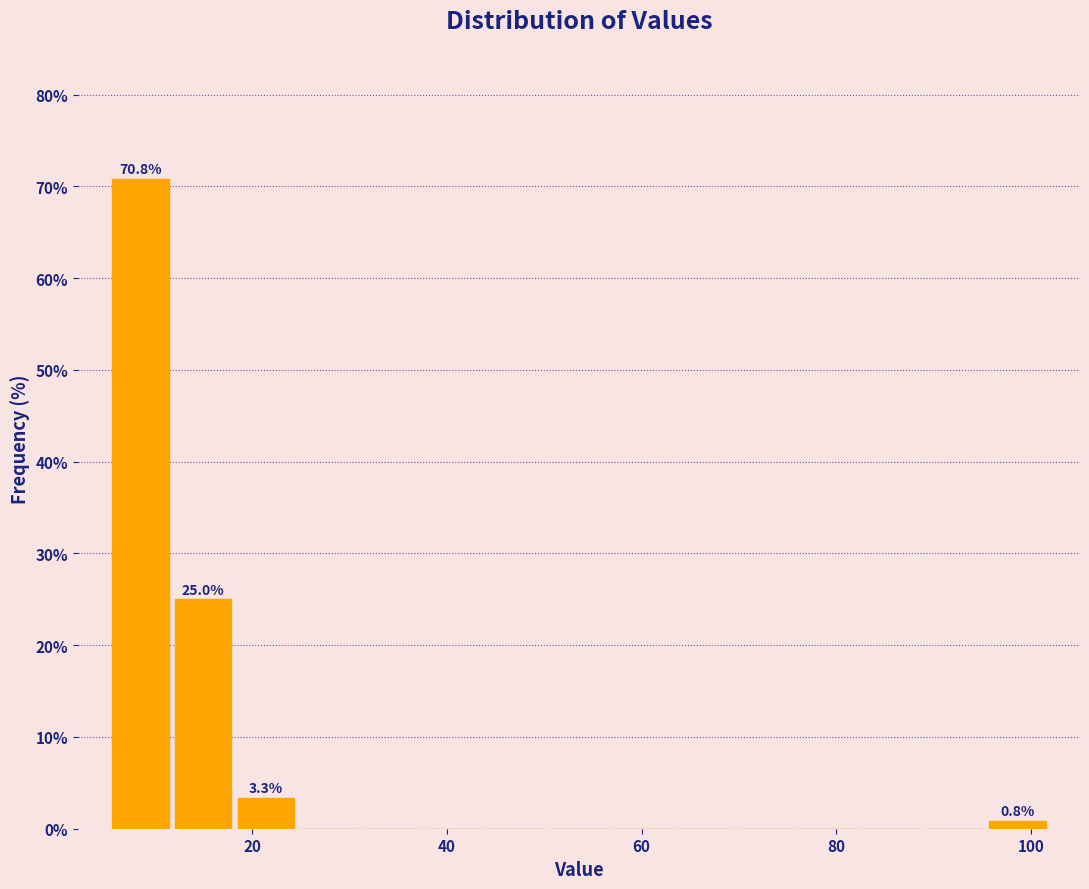

Read against the x-axis, roughly where is the centre of the tallest bar?

8